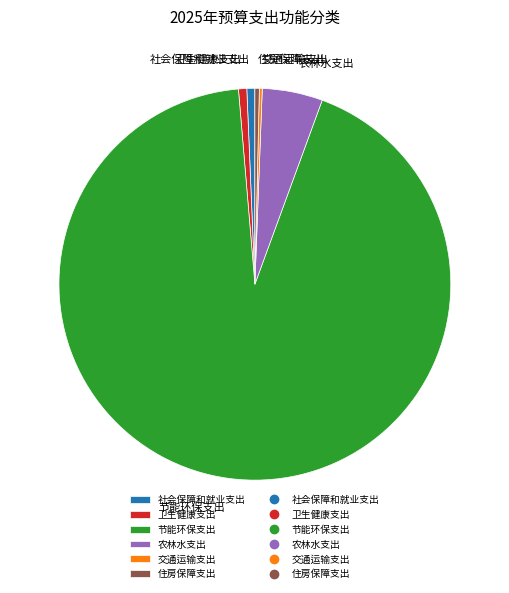

Do 社会保障和就业支出 and 农林水支出 together represent more than half of the pie?

No